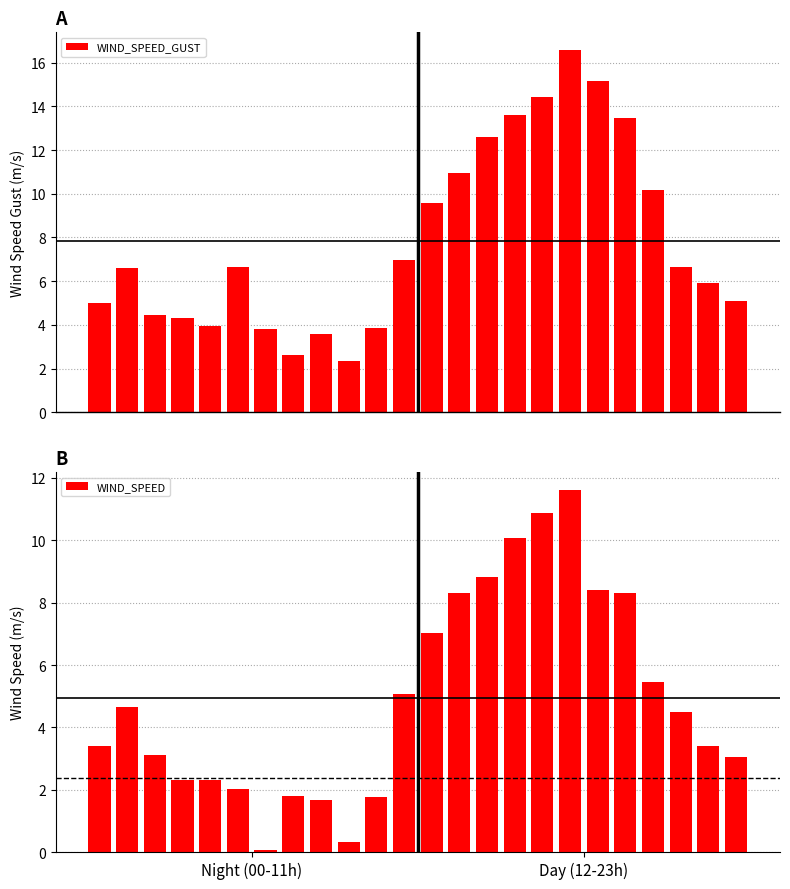

How many groups of bars are there?

24